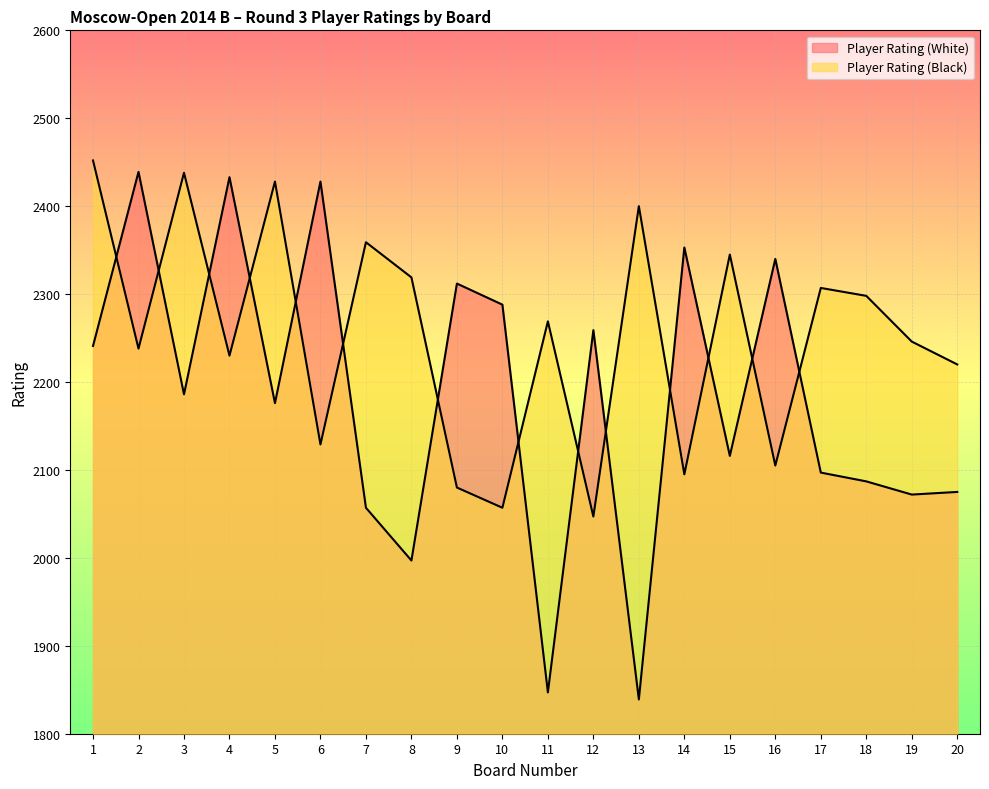

Is it true that Player Rating (White) equals 3362 at 7?

False